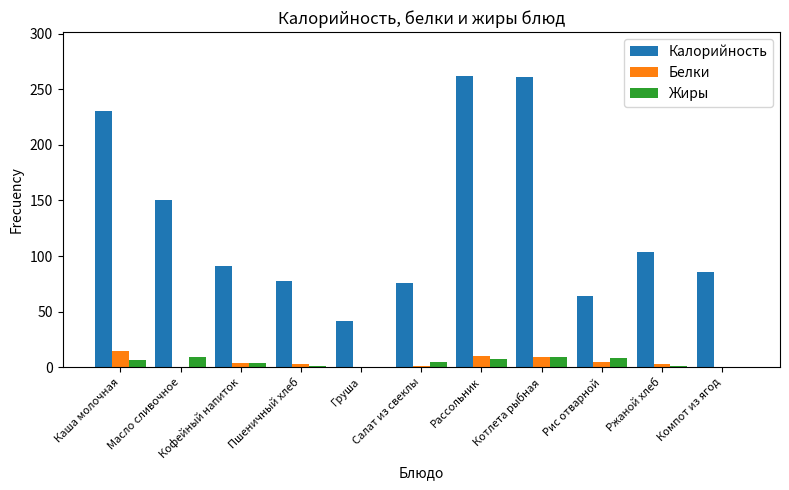

What is the sum of all Жиры values?

51.9